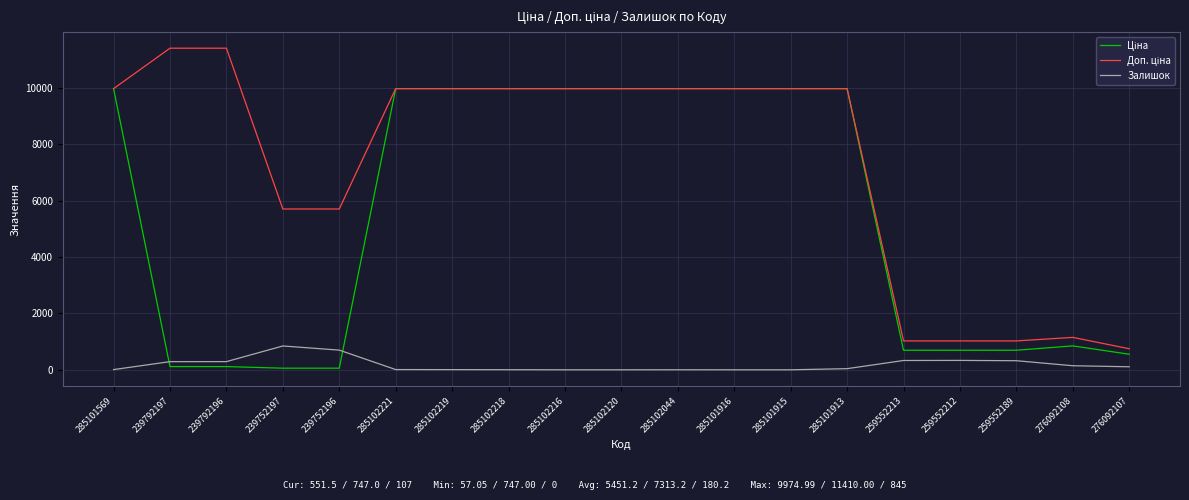

Is it true that Залишок equals 0.0 at 285102120?

True